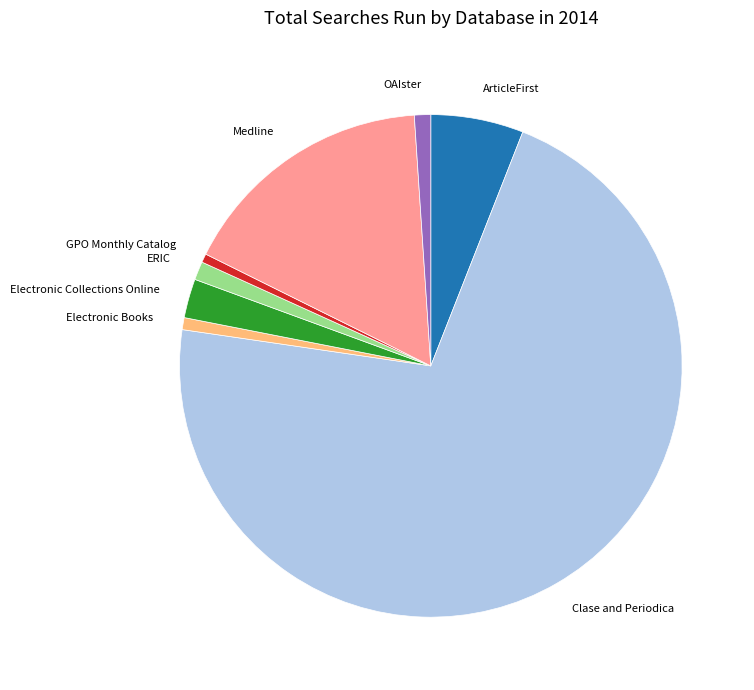

Is the sum of Medline and ArticleFirst greater than half?

No